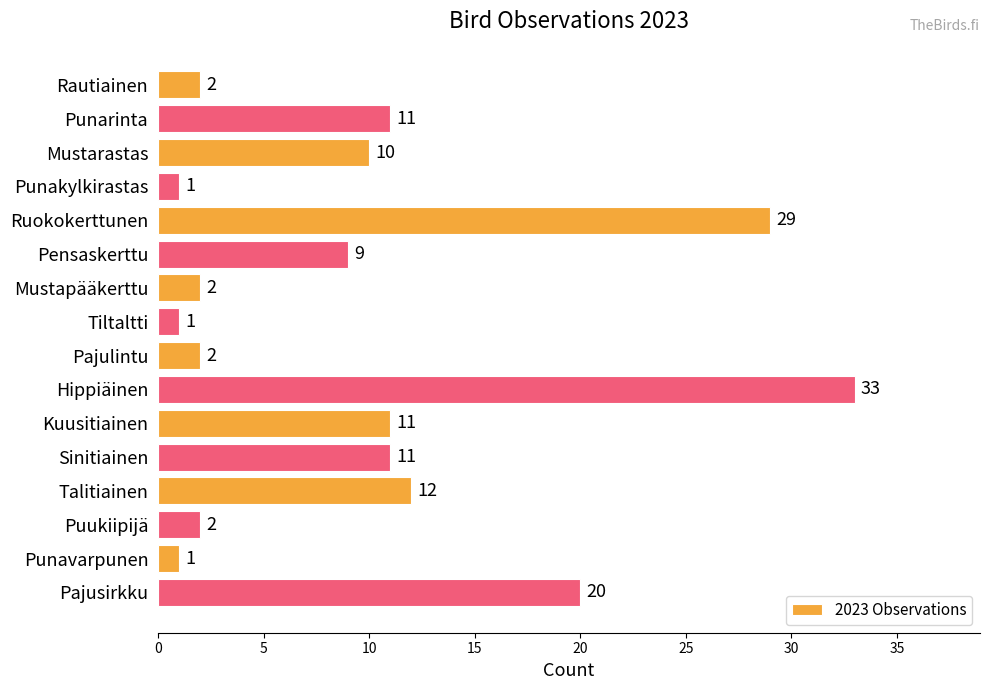

What is the value of the 14th bar from the top?

2